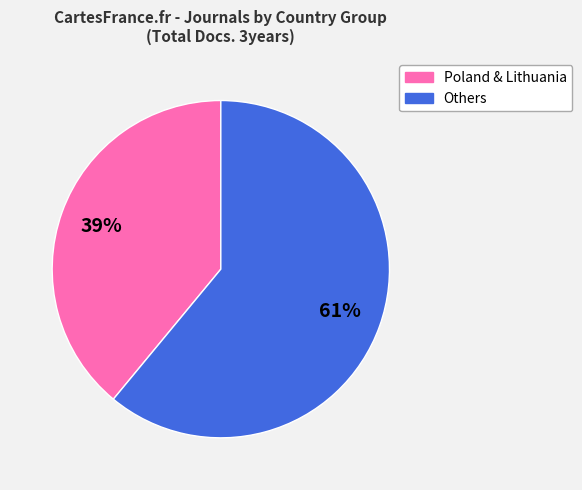

Which category has the smallest portion of the pie?

Poland & Lithuania